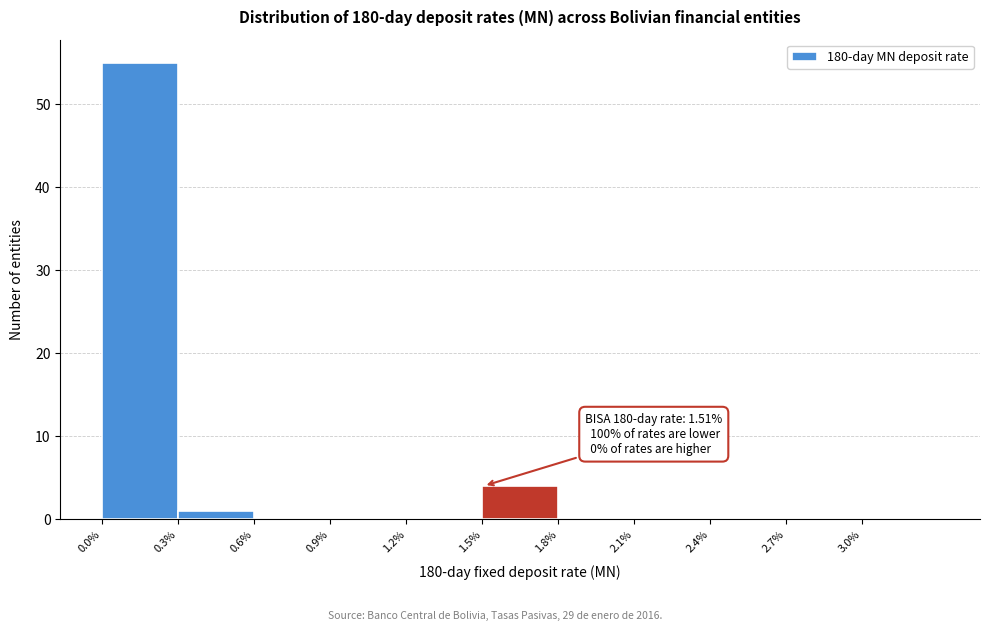

Which range on the x-axis has the tallest bar?

0.0 to 0.3